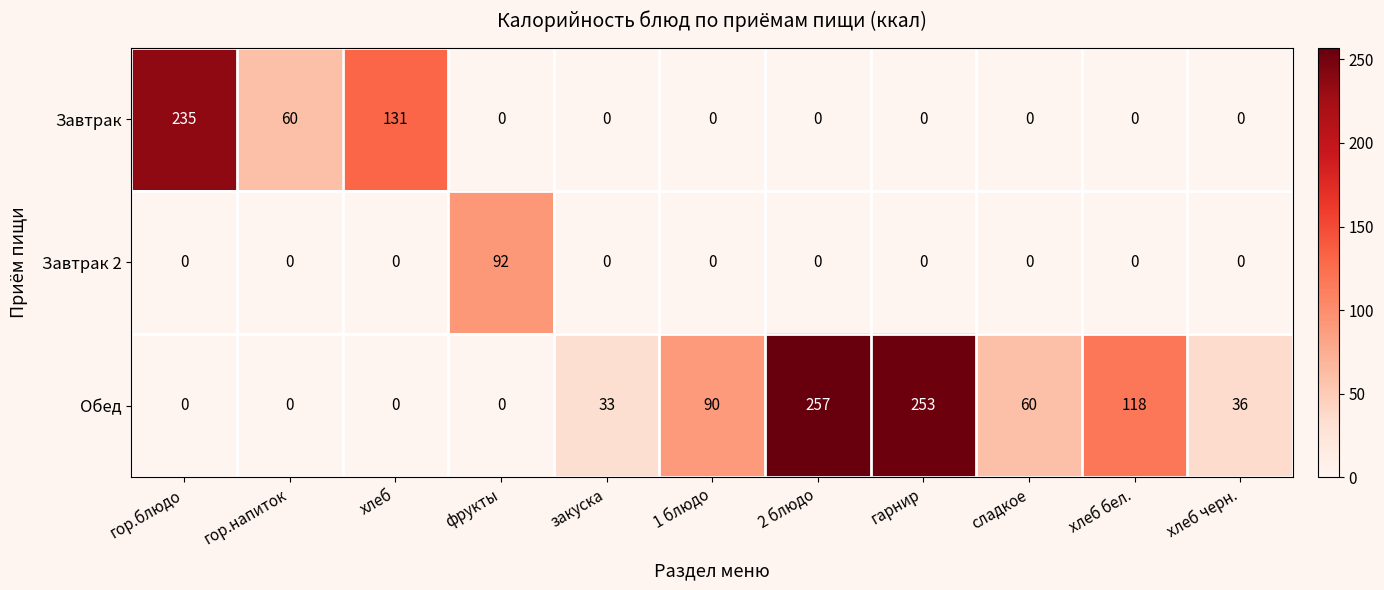

What is the total value across all series at сладкое?

60